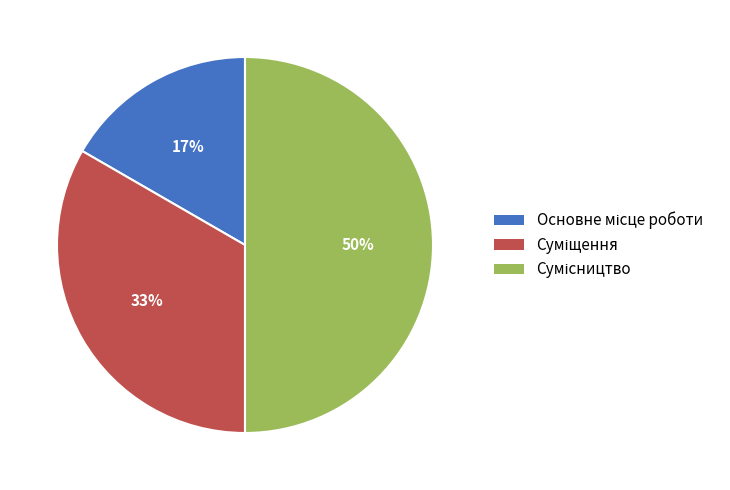

To the nearest percent, what is the difference between the largest and smallest slice percentages?

33%